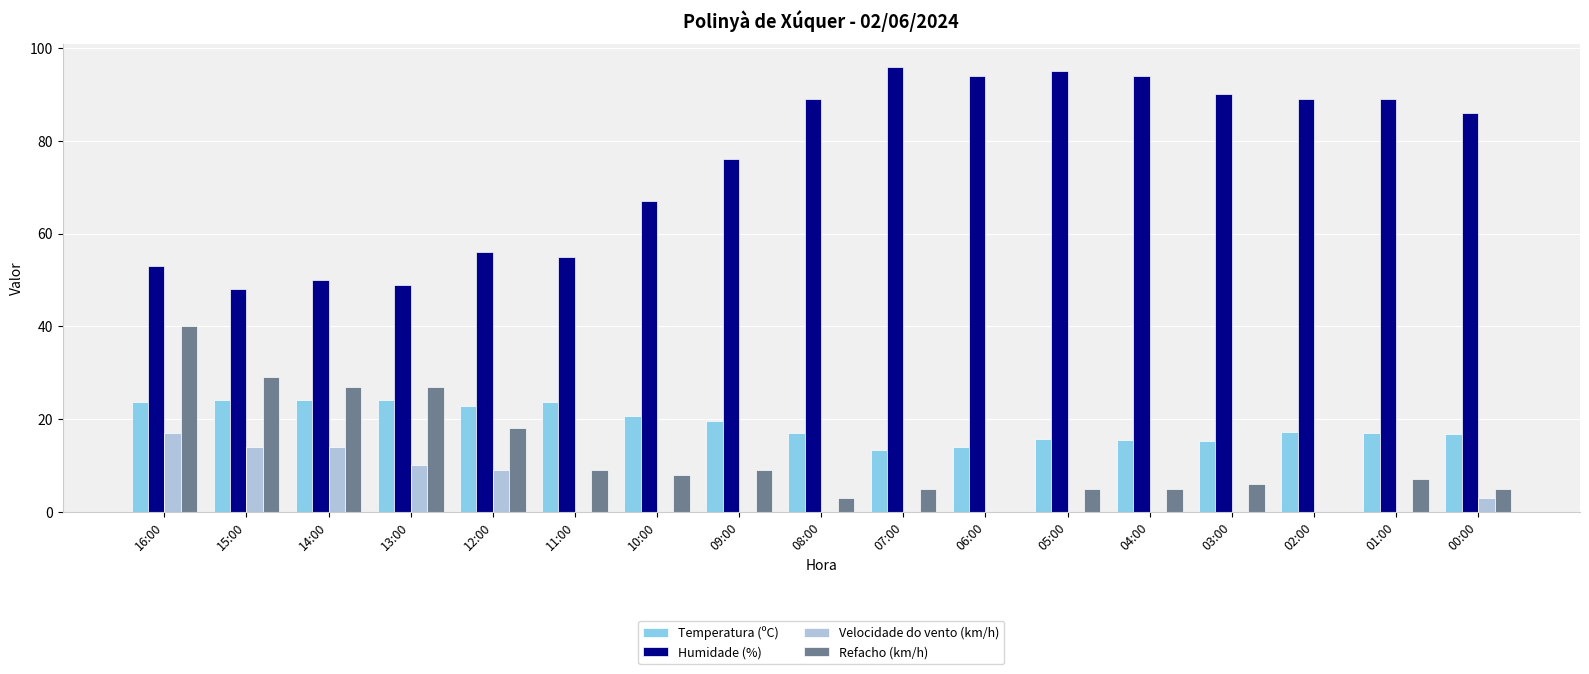

What is the spread (max minus min) of values at 07:00?

96.0